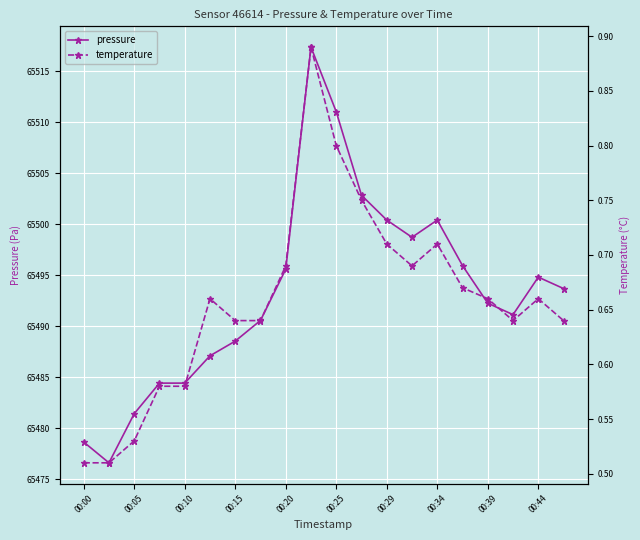

What is the maximum value for pressure?

65517.4